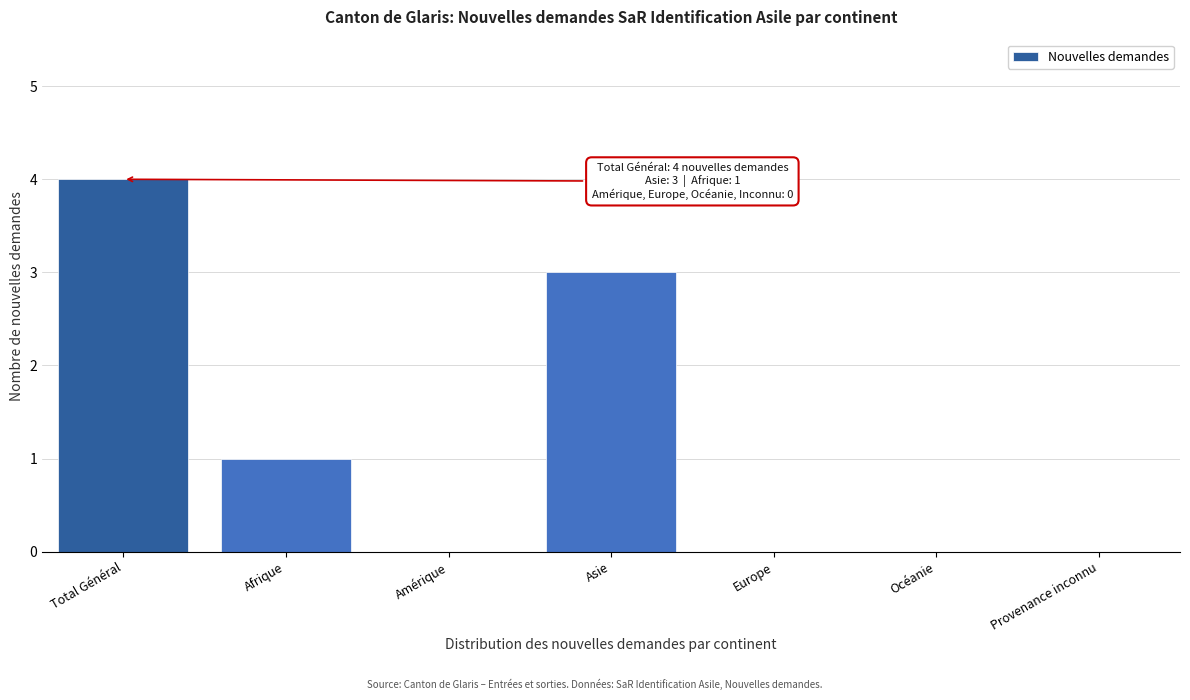

Reading left to right, extract all data points from this chart.

Total Général=4	Afrique=1	Amérique=0	Asie=3	Europe=0	Océanie=0	Provenance inconnu=0